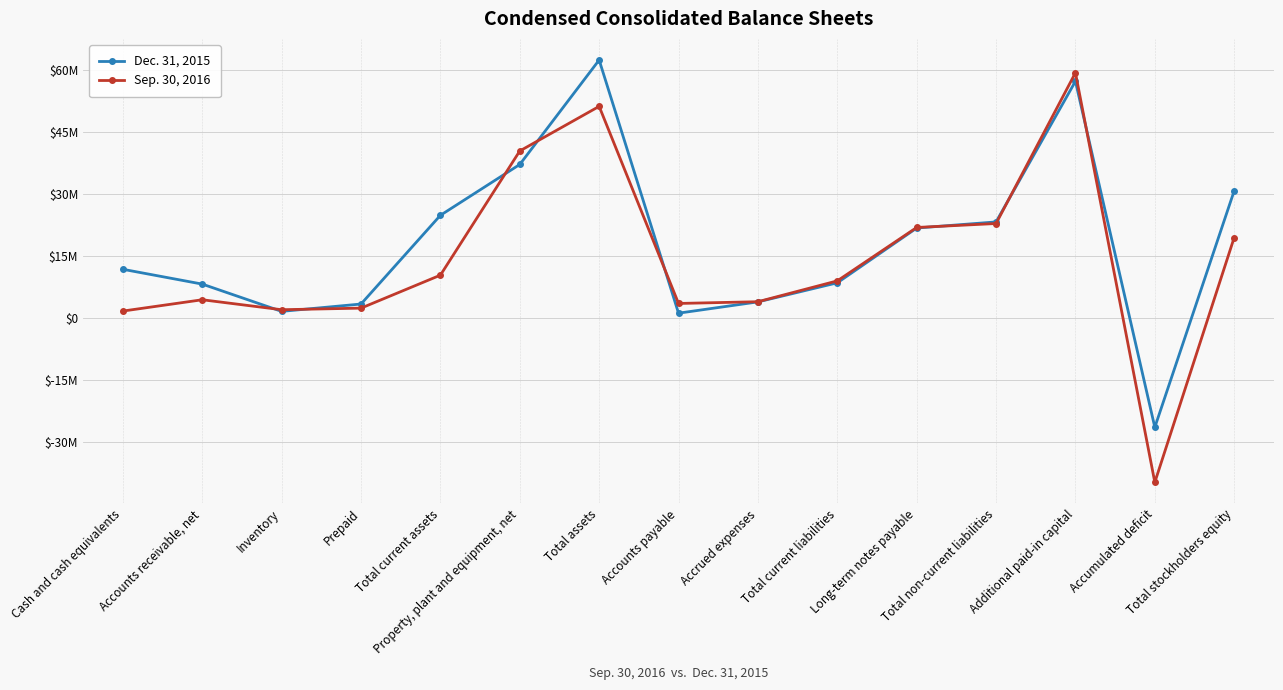

Is this an area chart (filled region under the line)?

No